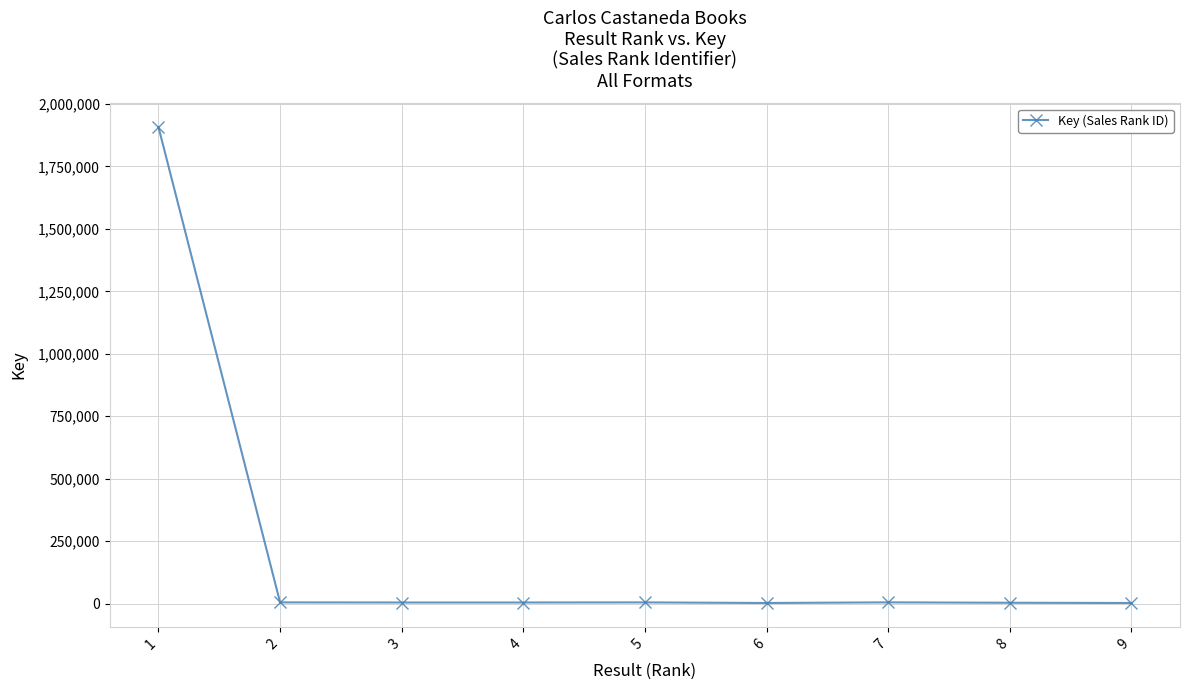

What is the greatest value displayed?

1907440